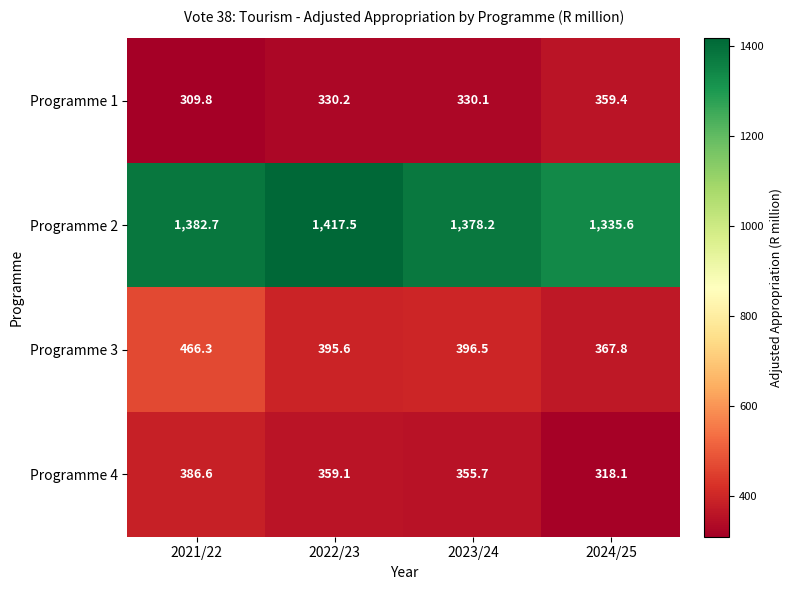

How many categories are shown in the chart?

4